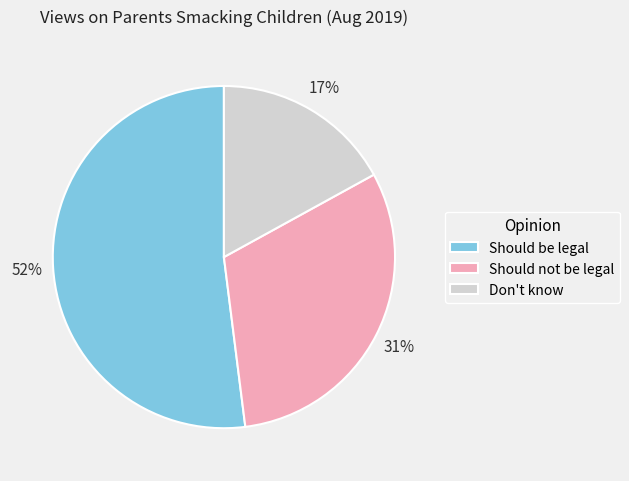

Which has a higher value, Don't know or Should be legal?

Should be legal